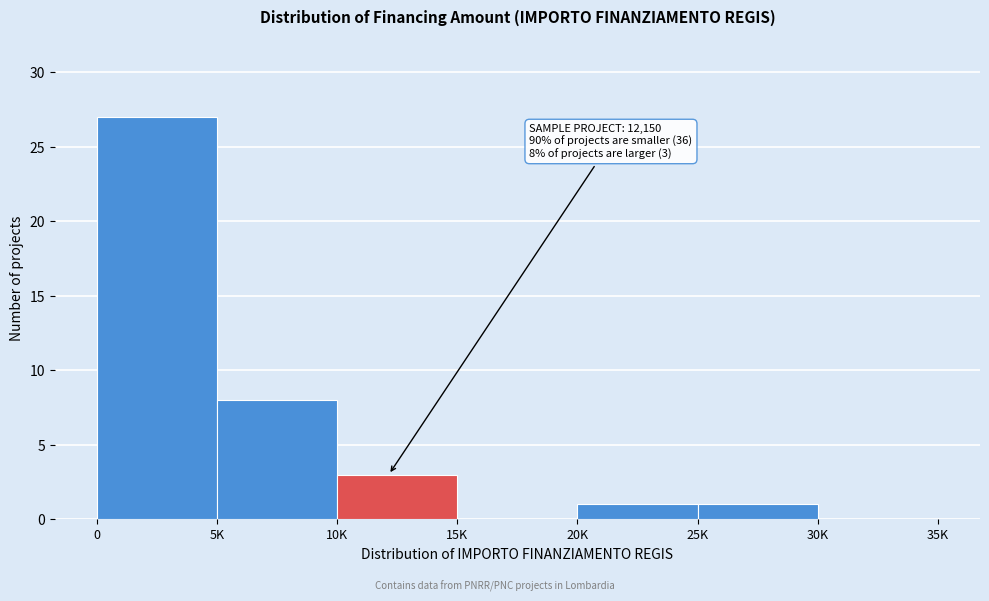

Reading left to right, transcribe all the data shown in this chart.

0=27	5K=8	10K=3	15K=0	20K=1	25K=1	30K=0